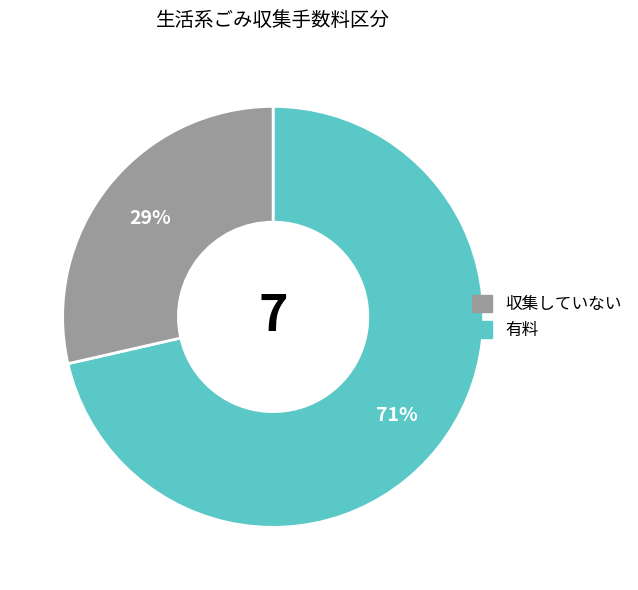

Is there any slice that represents more than half of the pie?

Yes